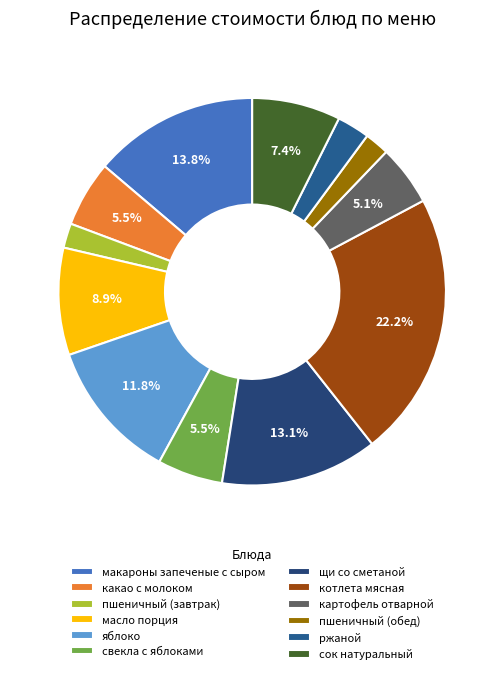

Between какао с молоком and яблоко, which is larger?

яблоко